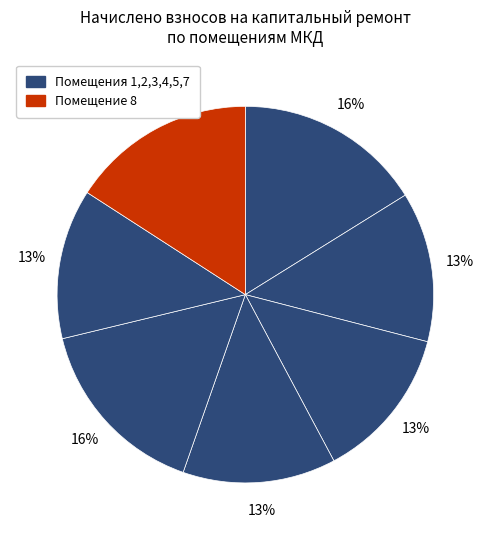

Count the number of slices in the pie.

7